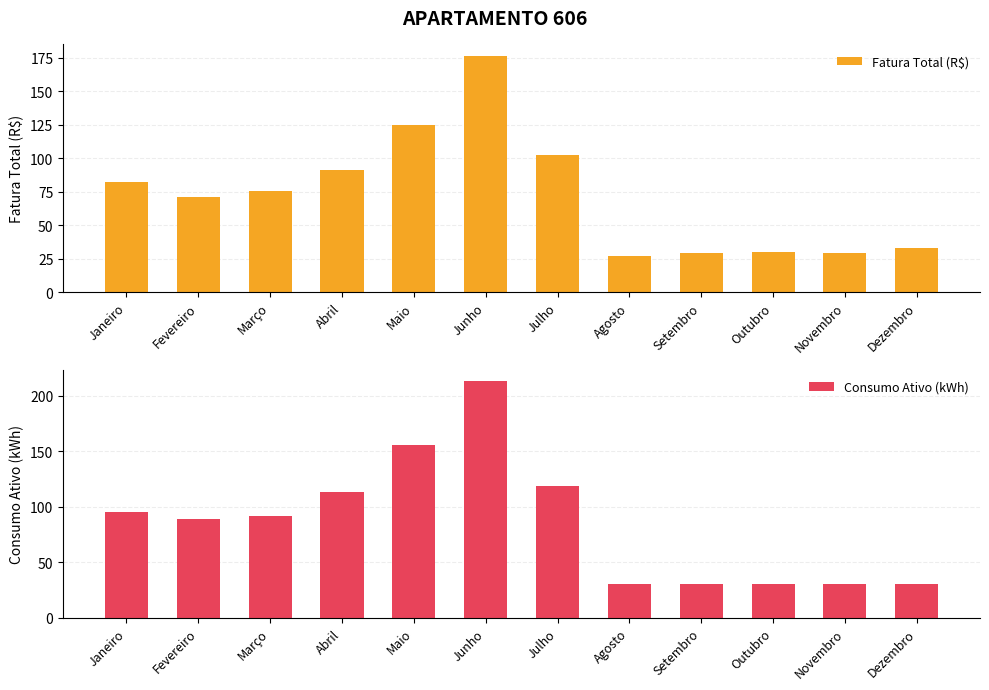

What is the label of the 9th bar from the left?

Setembro